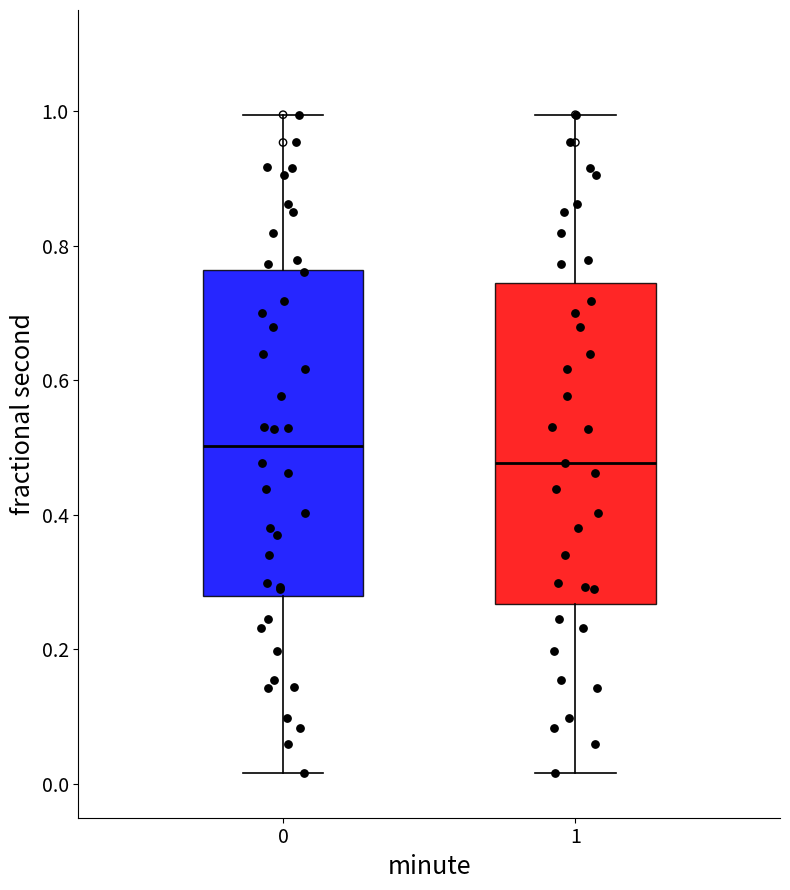

Where is the upper edge of the box at x = 1 on the y-axis? The values are not printed on the chart, so give them approximately, as read against the axis.

0.74